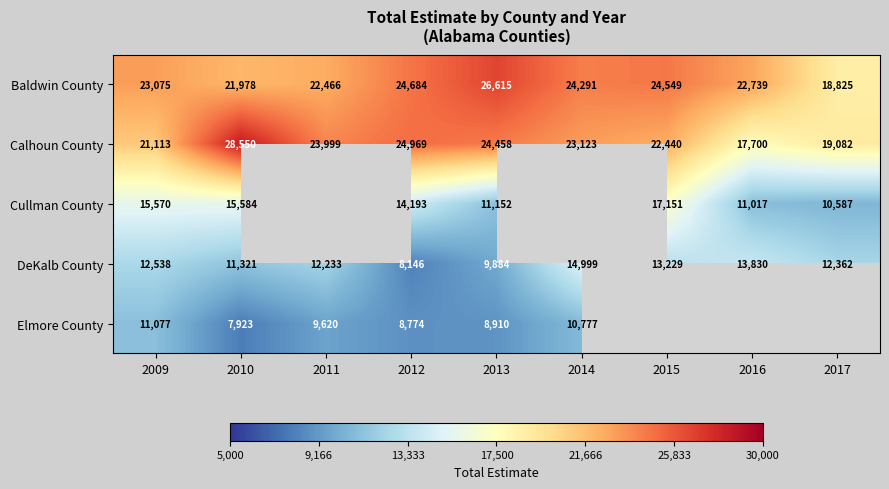

The Cullman County series shows 3713 at 2012. True or false?

False